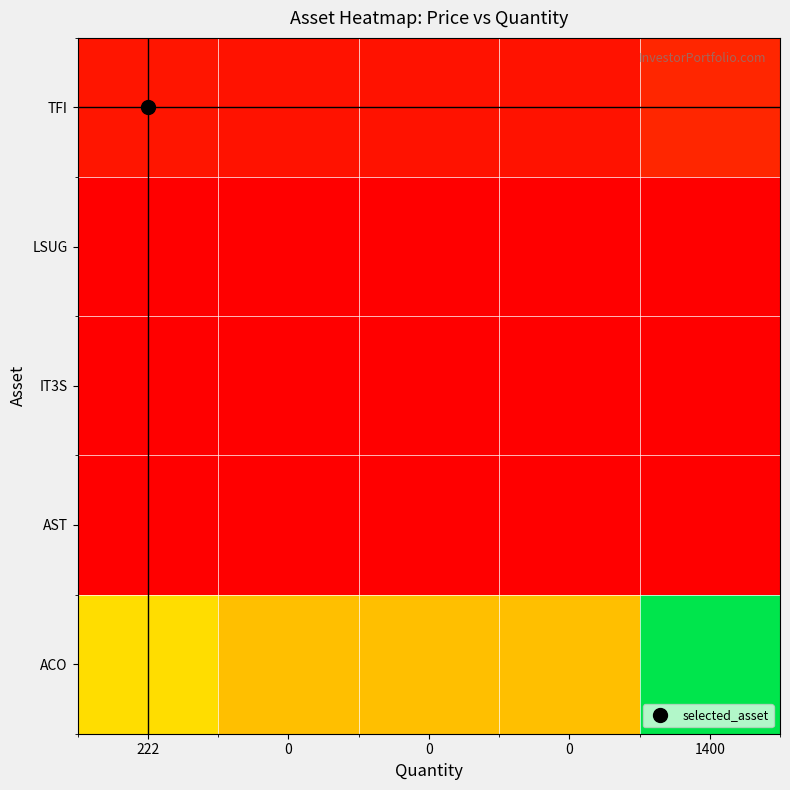

At which category is the sum across all series the highest?

1400